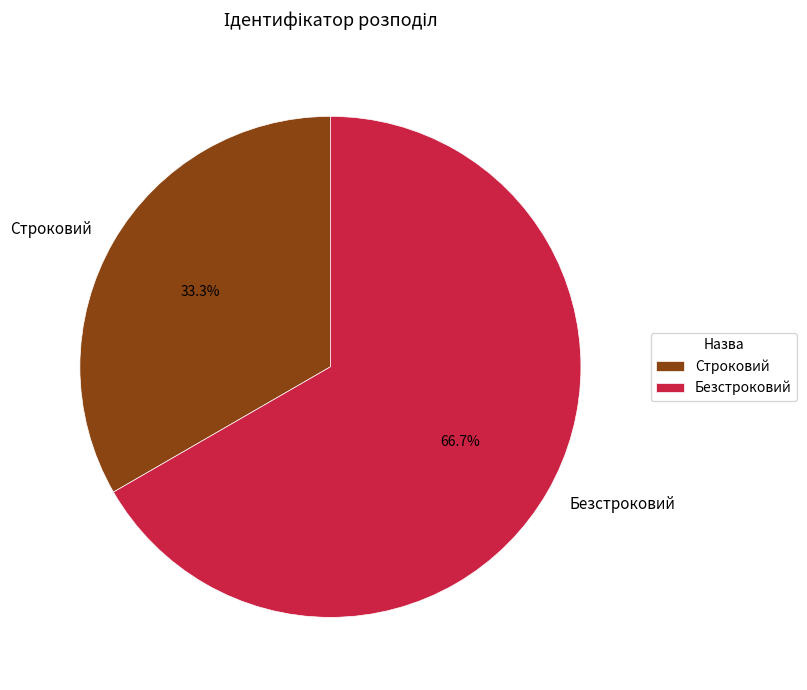

Is there a majority slice in this chart?

Yes